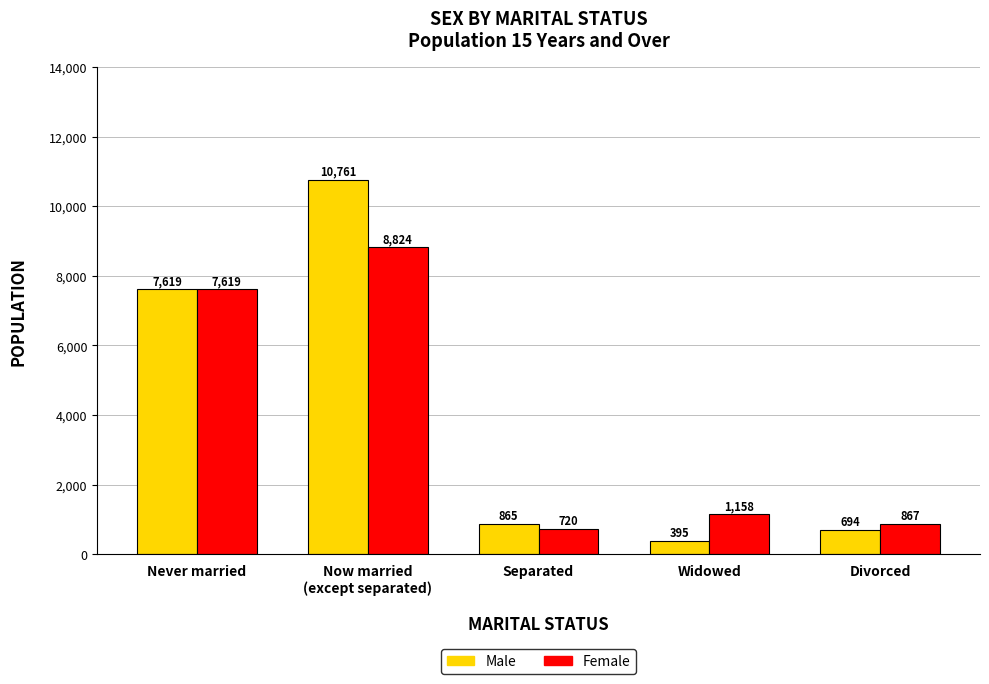

Between Never married and Separated, which series saw the biggest shift?

Female